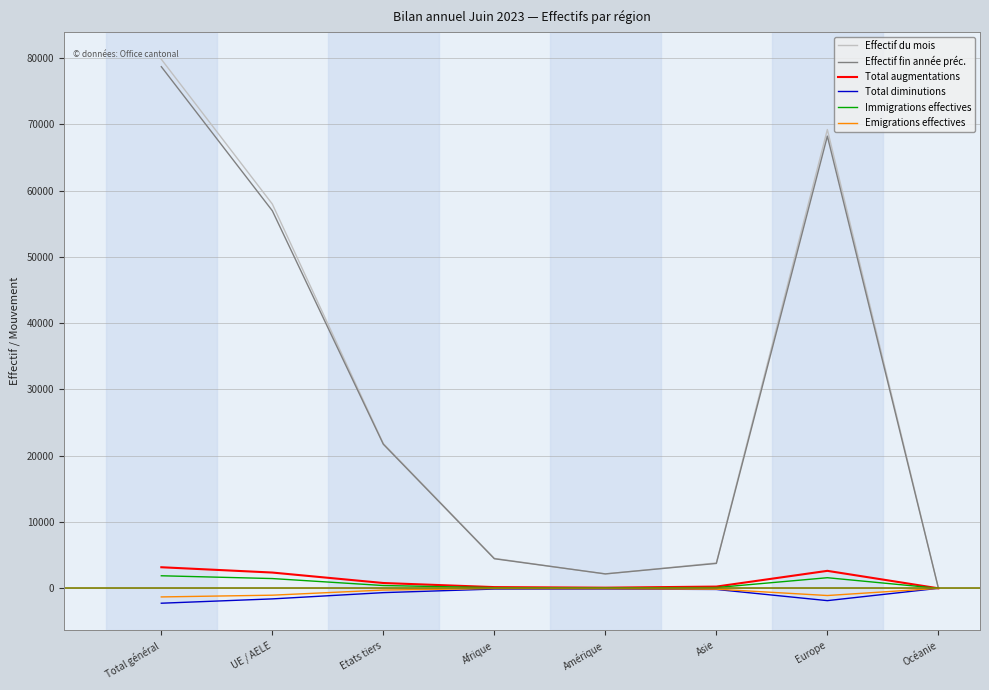

Where does the Emigrations effectives series first go above -126?

Afrique